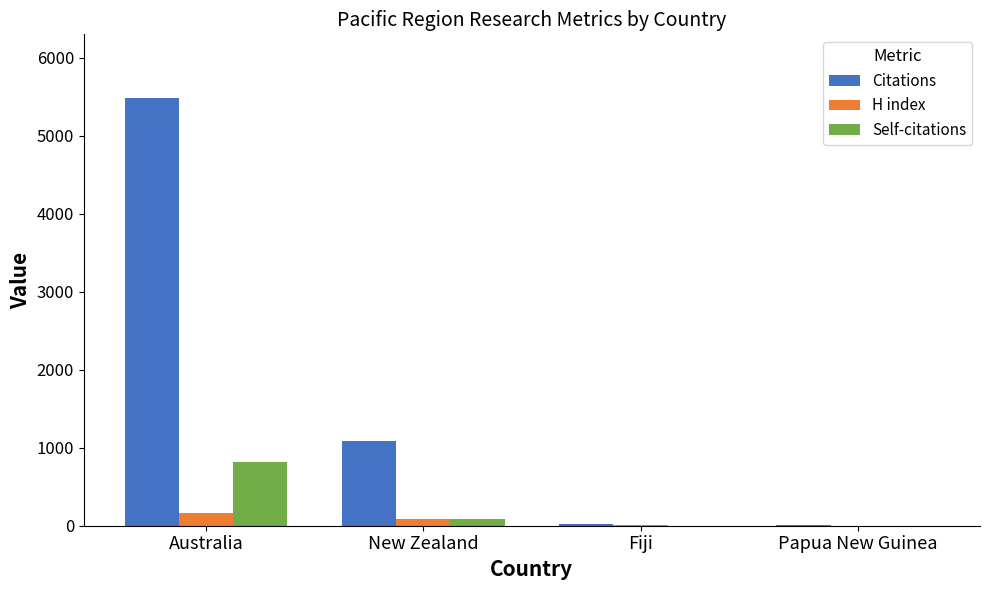

Are the bars horizontal?

No